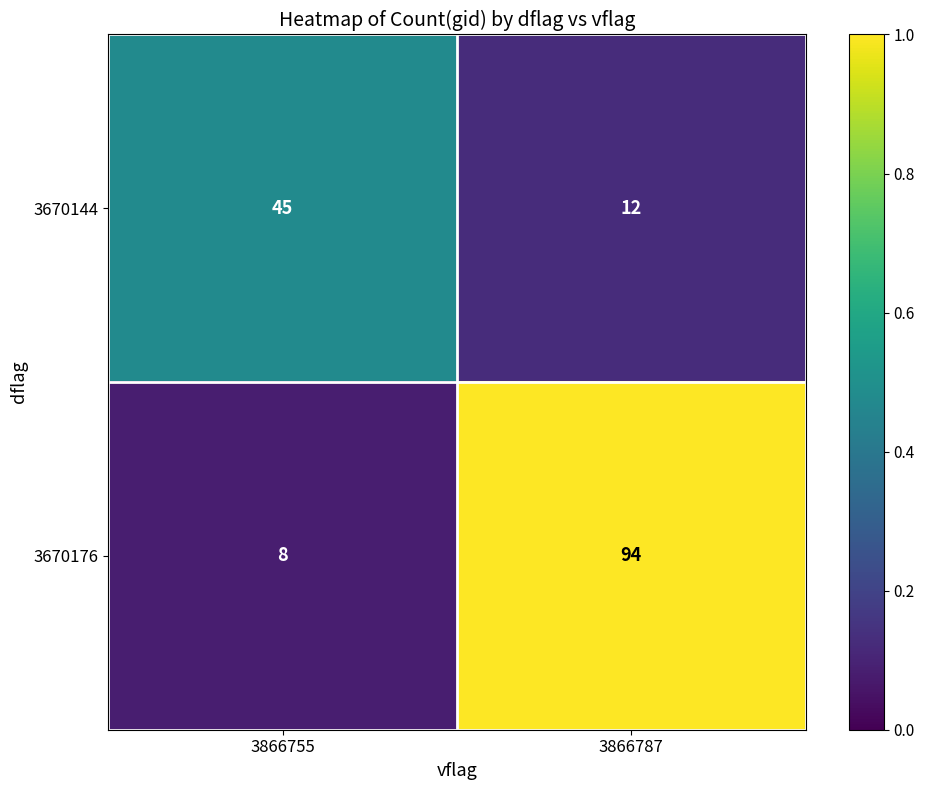

What is the average value of the 3670176 series?

51